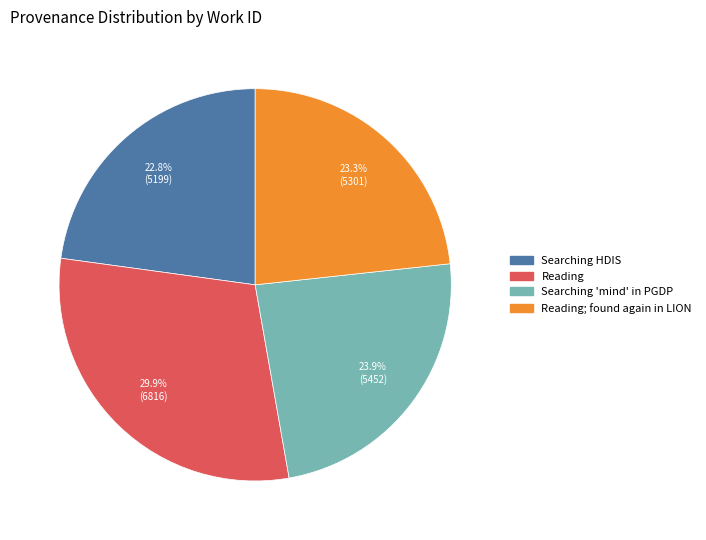

Is there any slice that represents more than half of the pie?

No